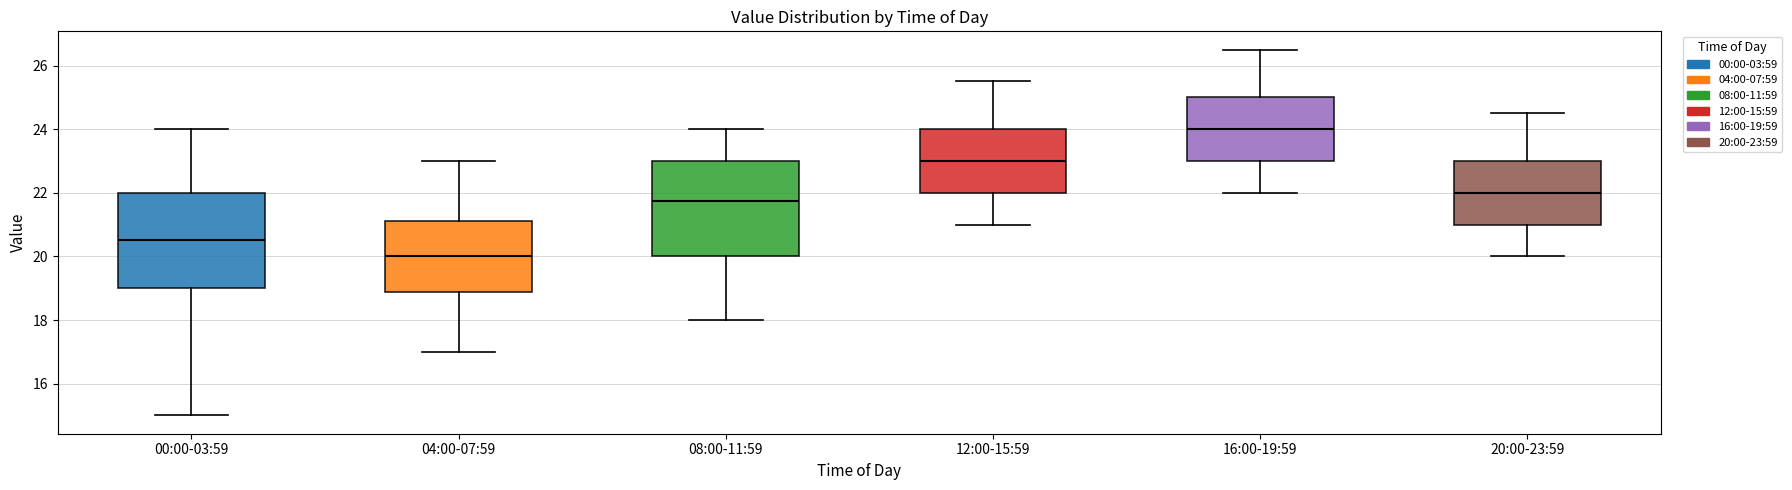

Which box's median line is the highest?

16:00-19:59